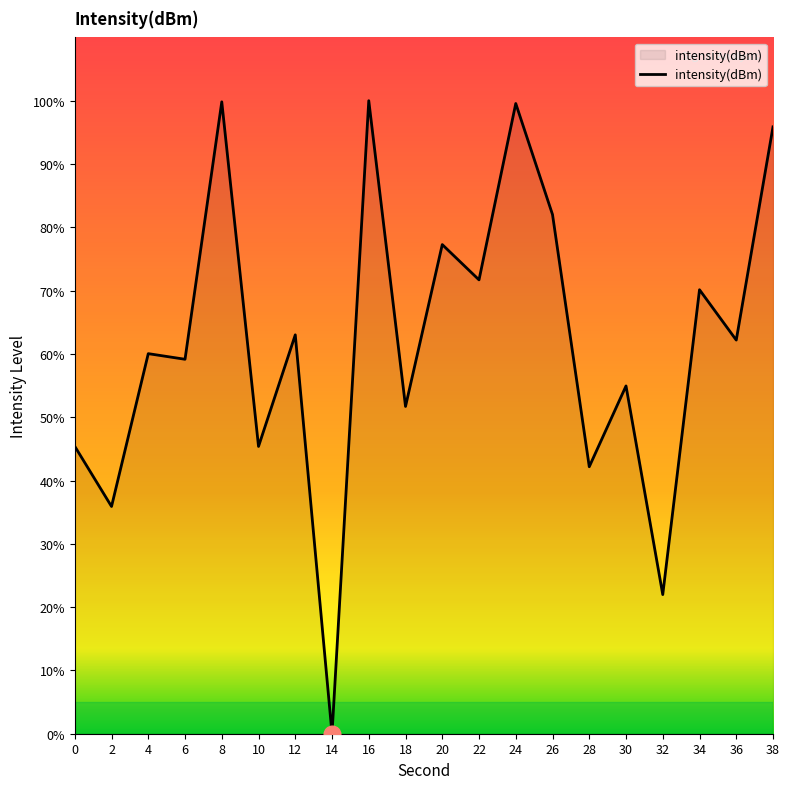

The chart shows a value of 48.0 at 38. True or false?

False